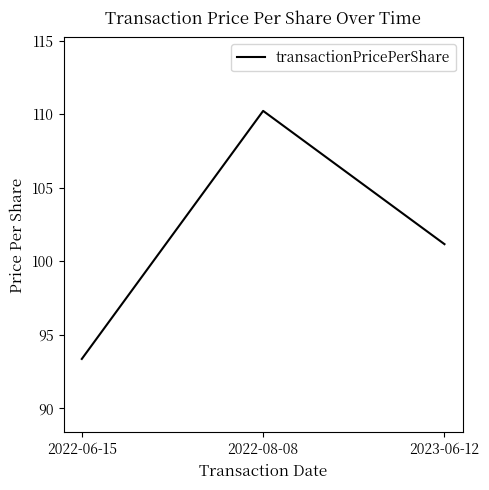

What is the ratio of the value at 2022-06-15 to the value at 2022-08-08?

0.8